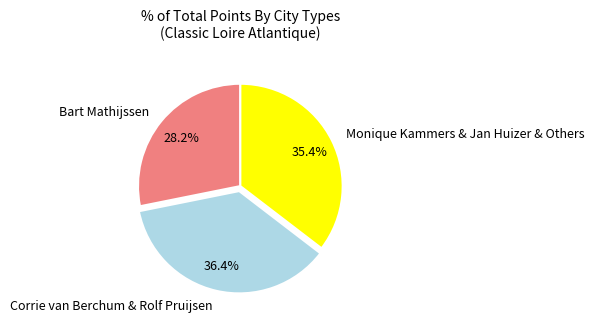

Rank the categories by value from lowest to highest.

Bart Mathijssen, Monique Kammers & Jan Huizer & Others, Corrie van Berchum & Rolf Pruijsen